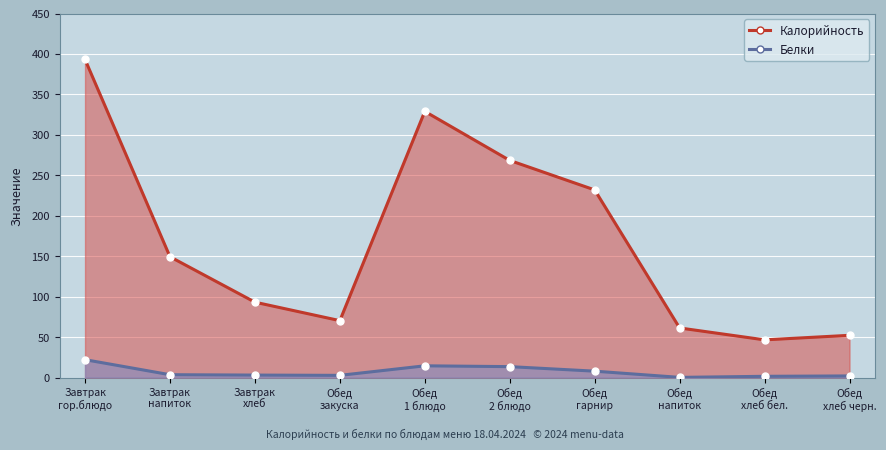

Which label corresponds to the smallest value in the chart?

Обед
напиток